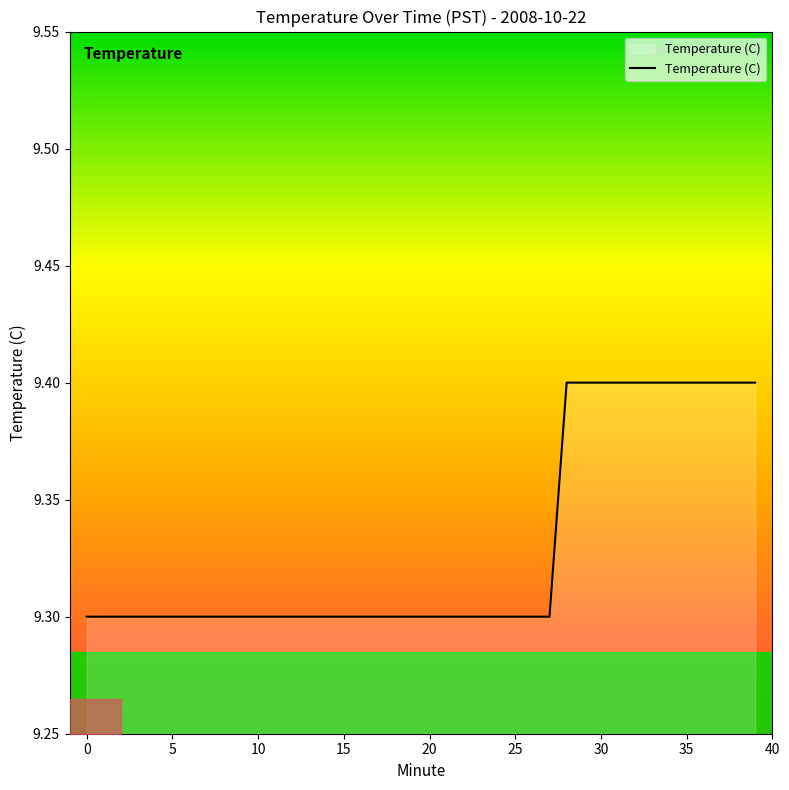

What is the greatest value displayed?

9.4